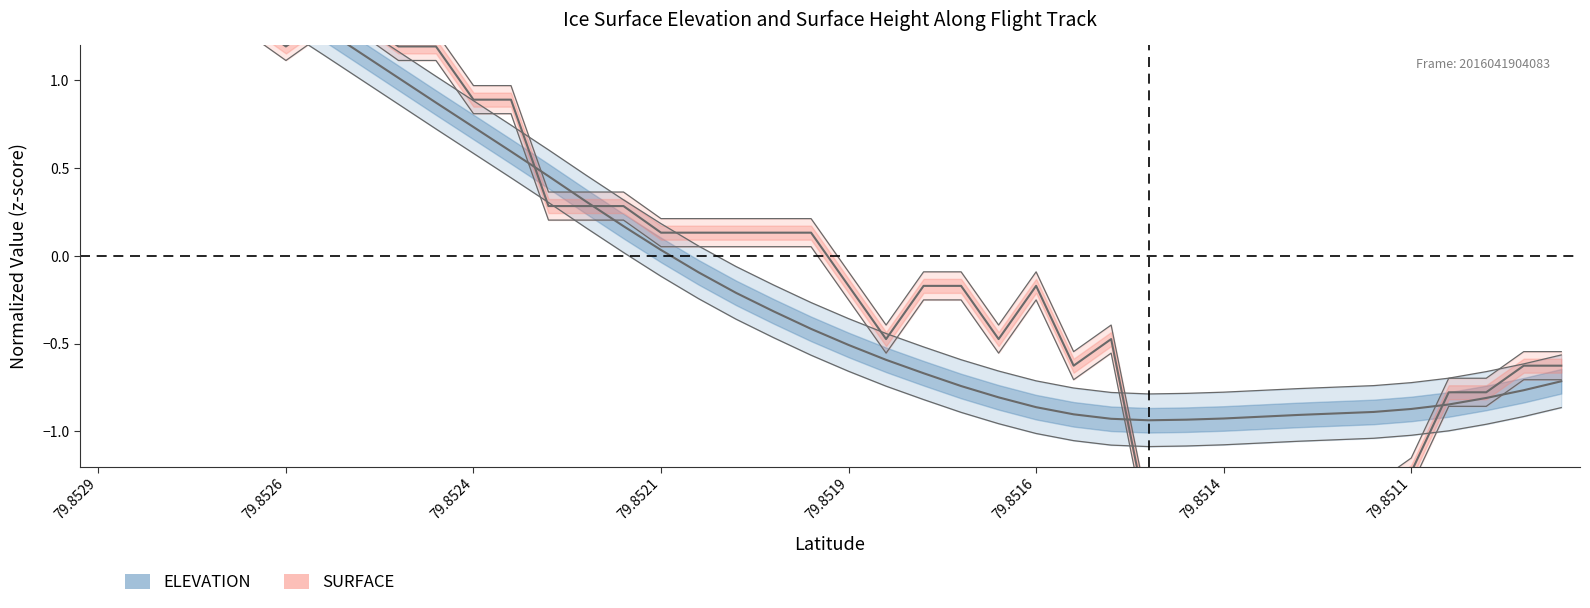

Rank the series at 37 from highest to lowest value.

SURFACE, ELEVATION